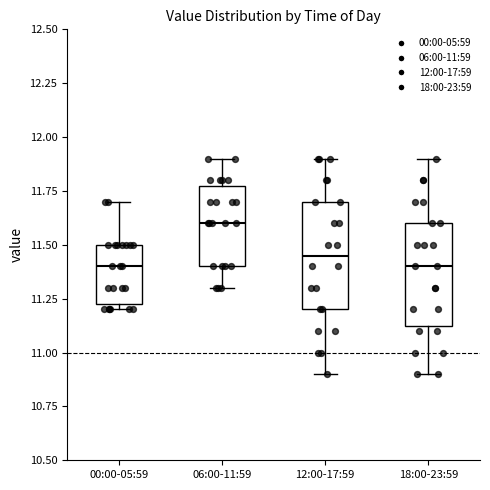

Where is the lower edge of the box for 06:00-11:59 on the y-axis? The values are not printed on the chart, so give them approximately, as read against the axis.

11.40